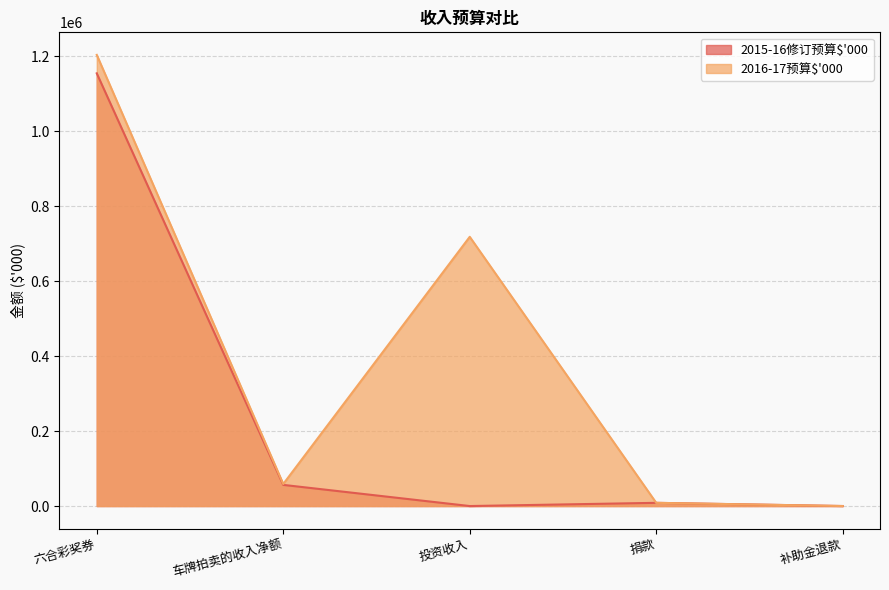

In 2015-16修订预算$'000, how many points are lower than both neighbors (excluding endpoints)?

1